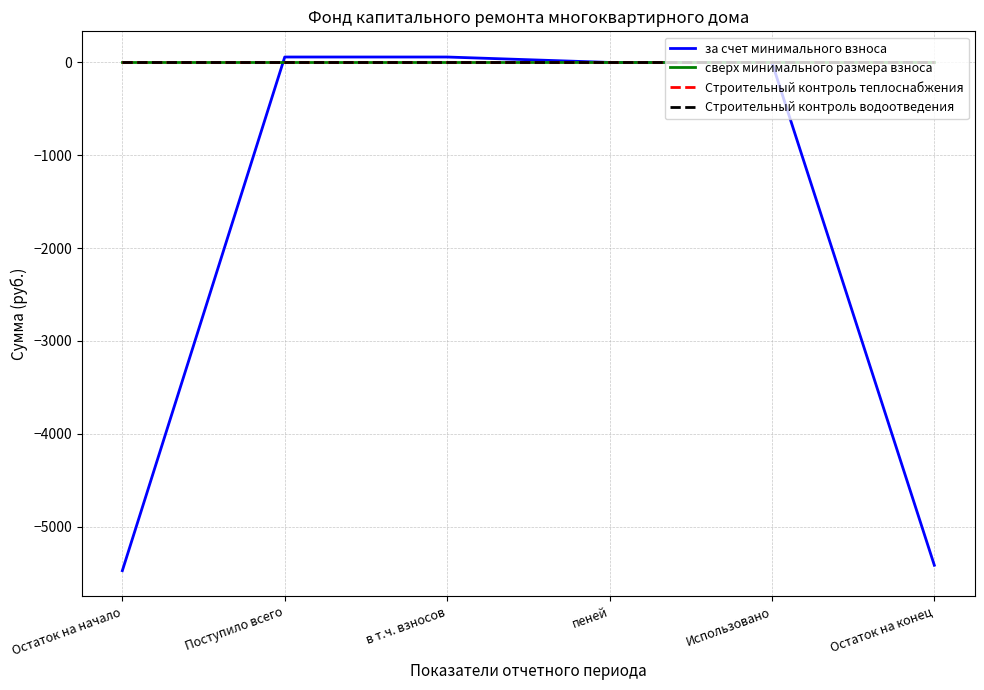

At Остаток на конец, list the series in order from largest to smallest.

сверх минимального размера взноса, Строительный контроль теплоснабжения, Строительный контроль водоотведения, за счет минимального взноса